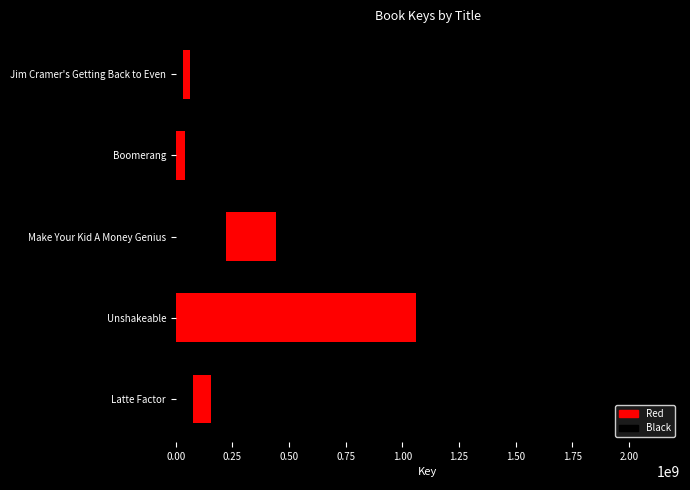

What is the change in value from Latte Factor to Make Your Kid A Money Genius?

+287072485